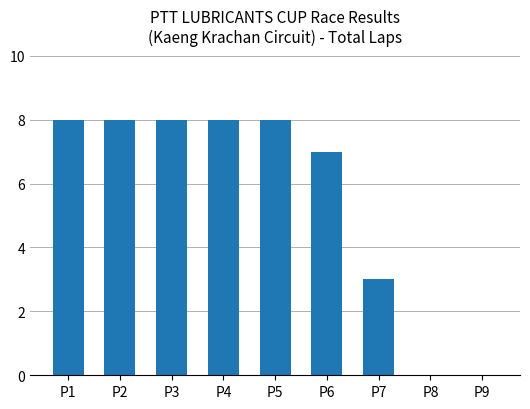

The value at P4 is 8. True or false?

True